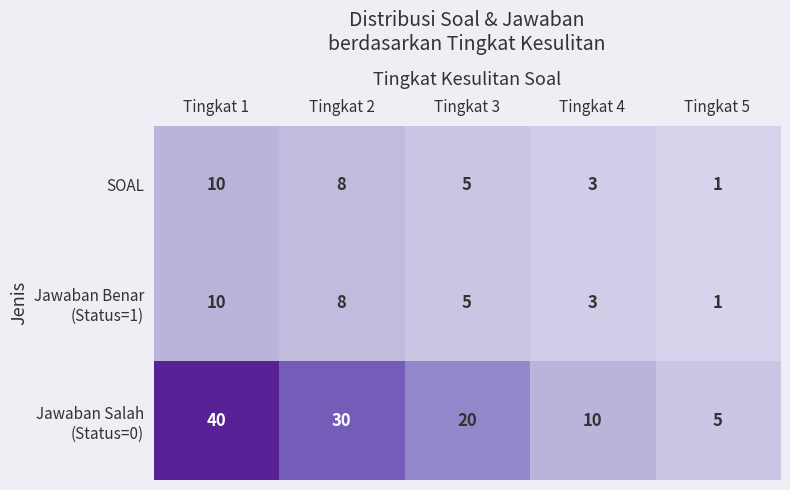

At which category is the sum across all series the highest?

Tingkat 1